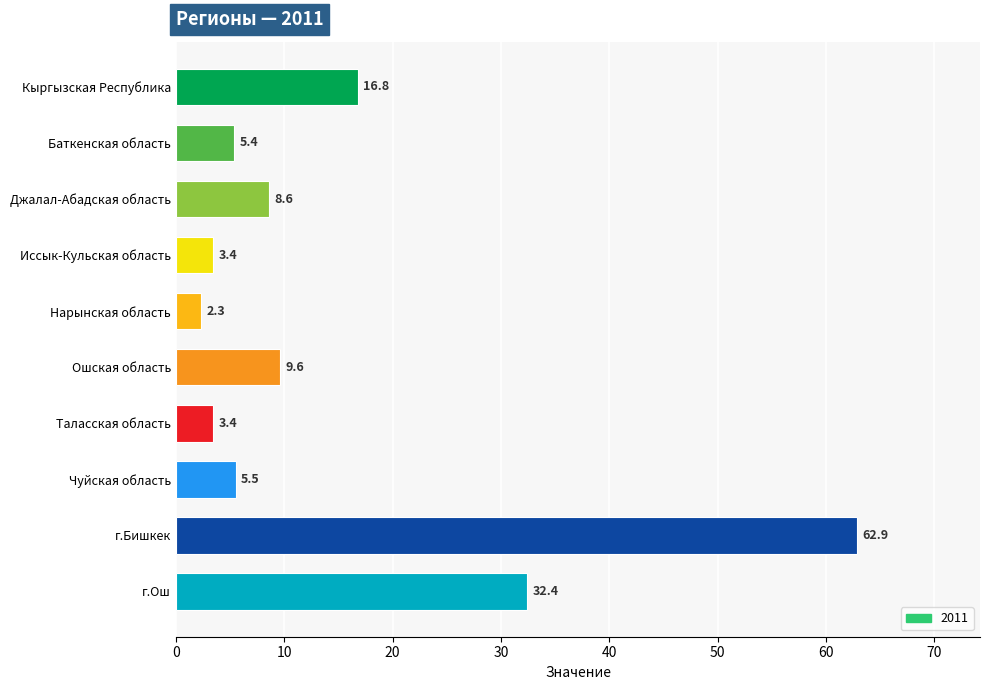

True or false: the data shows 3.4 at Таласская область.

True